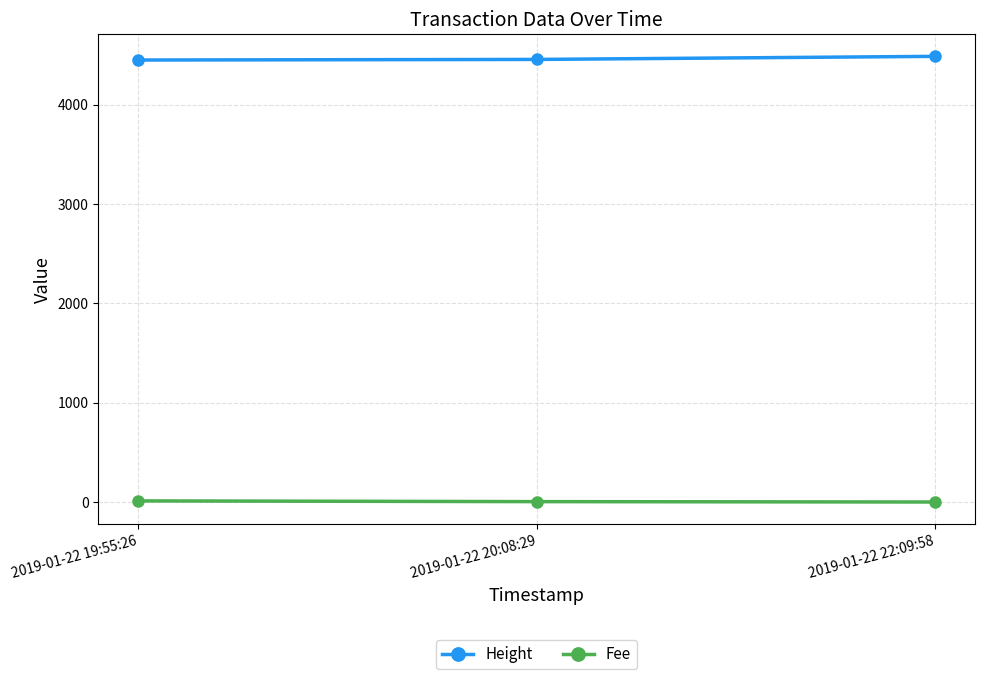

At 2019-01-22 20:08:29, list the series in order from smallest to largest.

Fee, Height